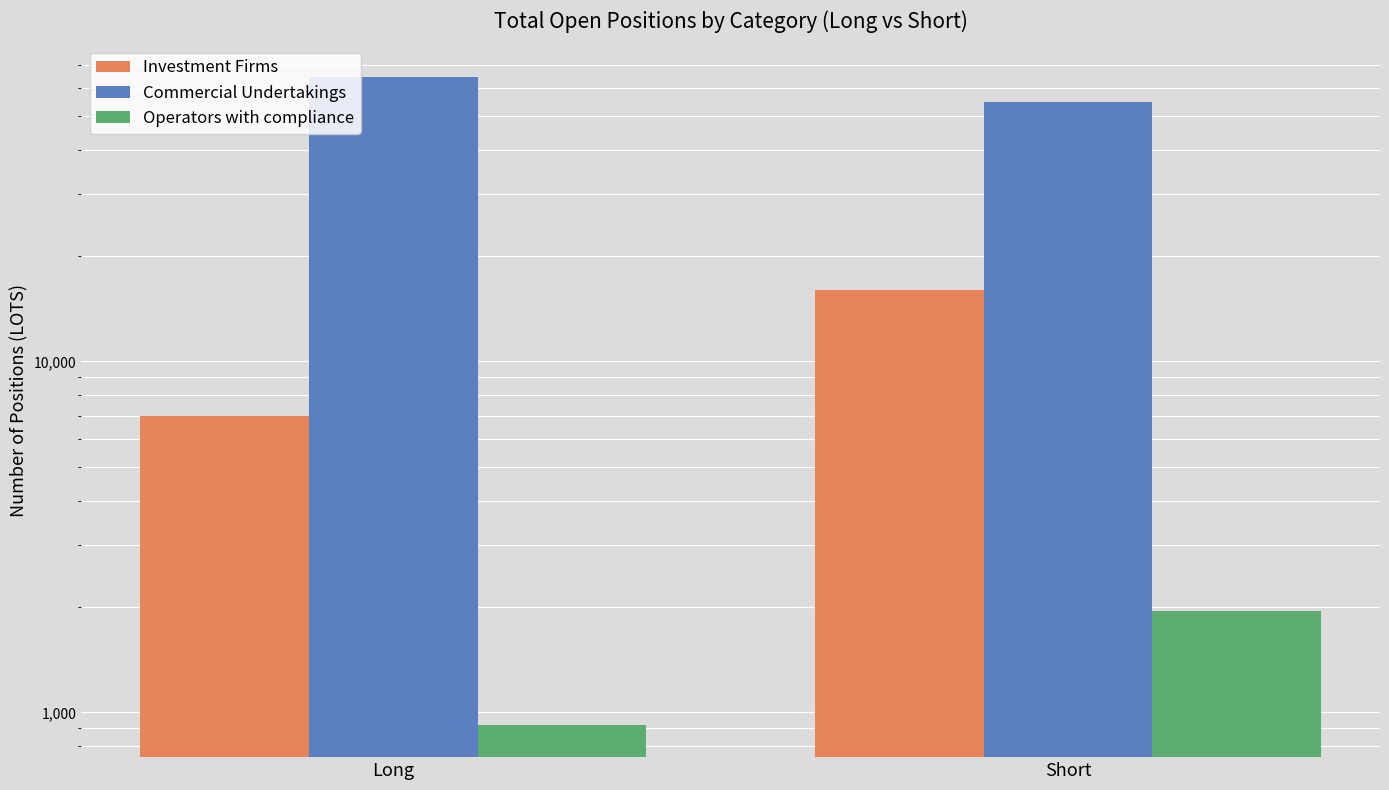

Is the value of Investment Firms at Short greater than the value of Operators with compliance at Long?

Yes